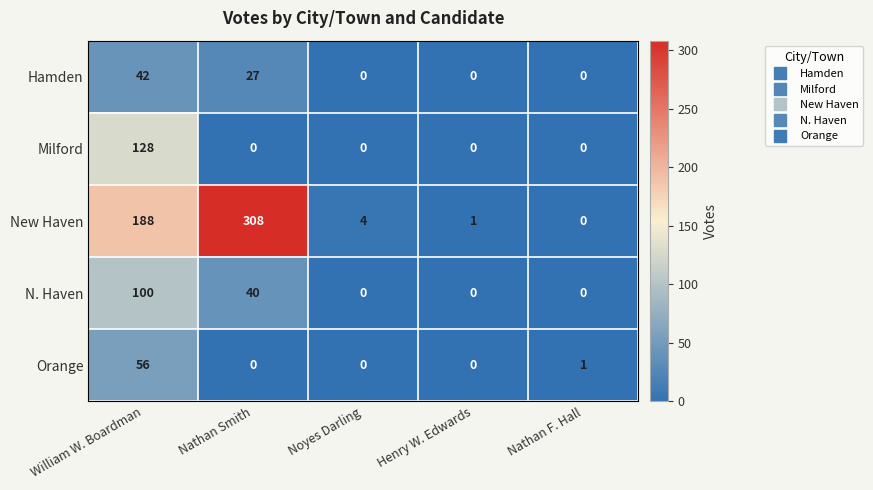

Which series has the largest total across all categories?

New Haven